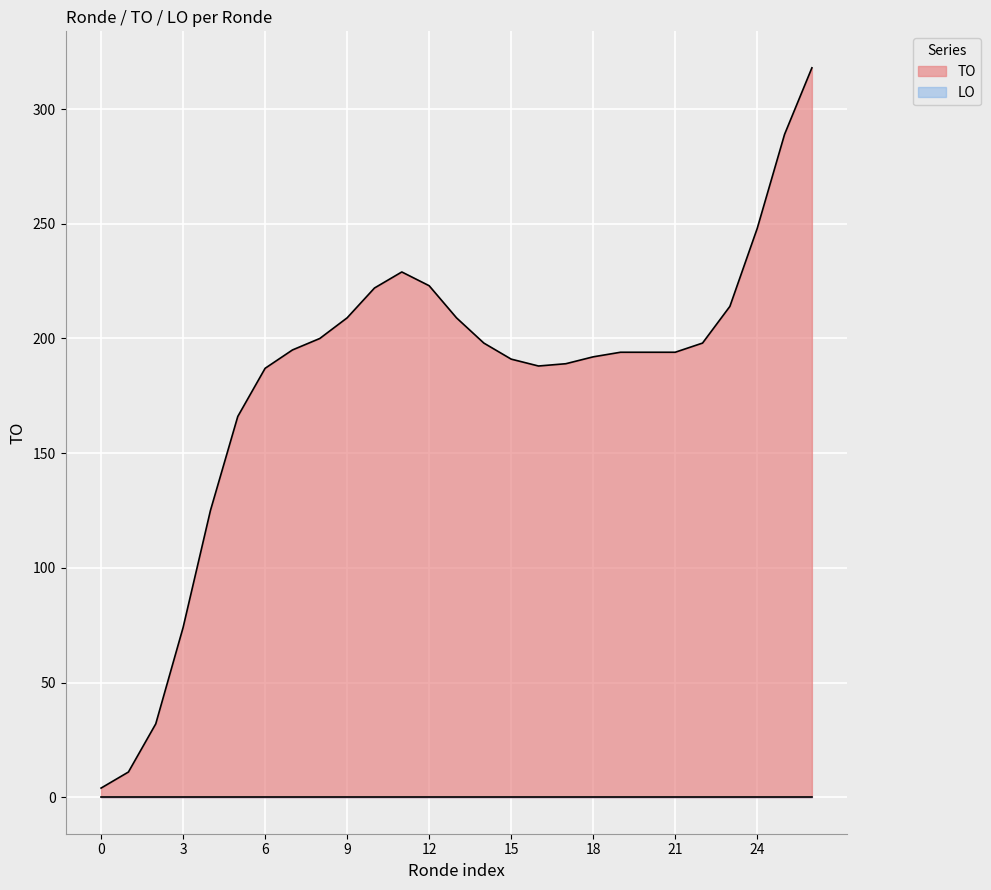

Which series has the largest total across all categories?

TO